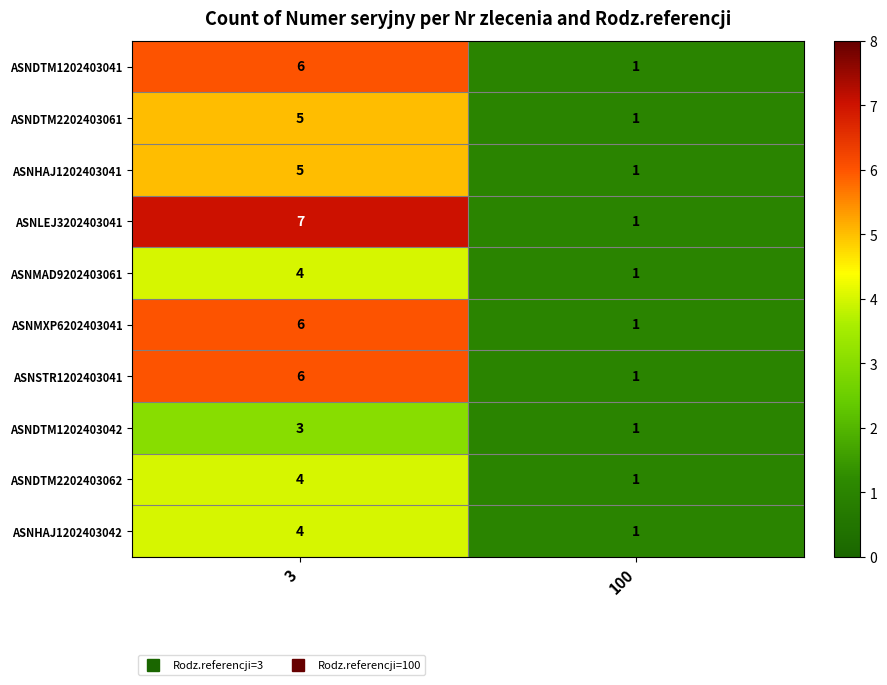

Reading right to left, transcribe all the data shown in this chart.

ASNDTM1202403041: 1	6
ASNDTM2202403061: 1	5
ASNHAJ1202403041: 1	5
ASNLEJ3202403041: 1	7
ASNMAD9202403061: 1	4
ASNMXP6202403041: 1	6
ASNSTR1202403041: 1	6
ASNDTM1202403042: 1	3
ASNDTM2202403062: 1	4
ASNHAJ1202403042: 1	4